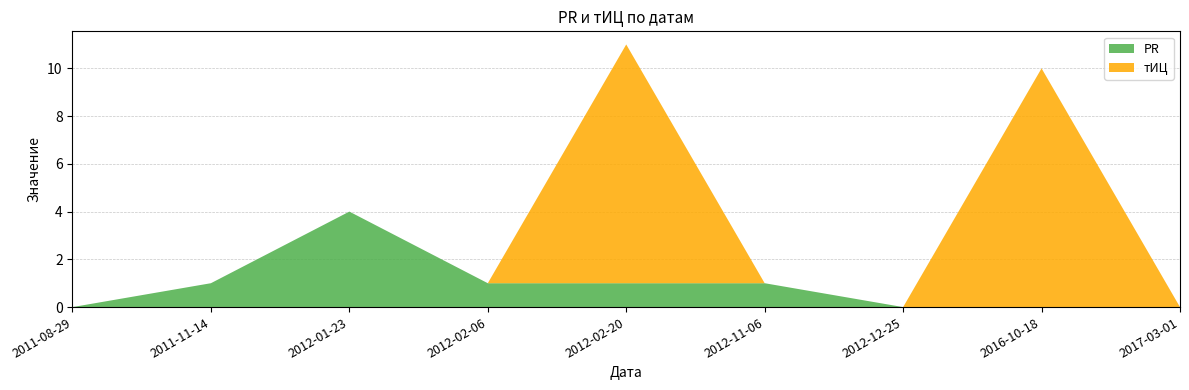

Reading right to left, what are all the values shown in this chart?

PR: 2017-03-01=0	2016-10-18=0	2012-12-25=0	2012-11-06=1	2012-02-20=1	2012-02-06=1	2012-01-23=4	2011-11-14=1	2011-08-29=0
тИЦ: 2017-03-01=0	2016-10-18=10	2012-12-25=0	2012-11-06=0	2012-02-20=10	2012-02-06=0	2012-01-23=0	2011-11-14=0	2011-08-29=0